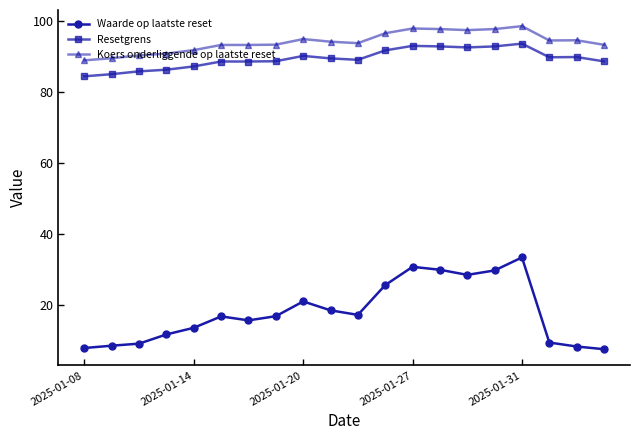

What is the value of the Koers onderliggende op laatste reset point at the 9th from the left?

95.0